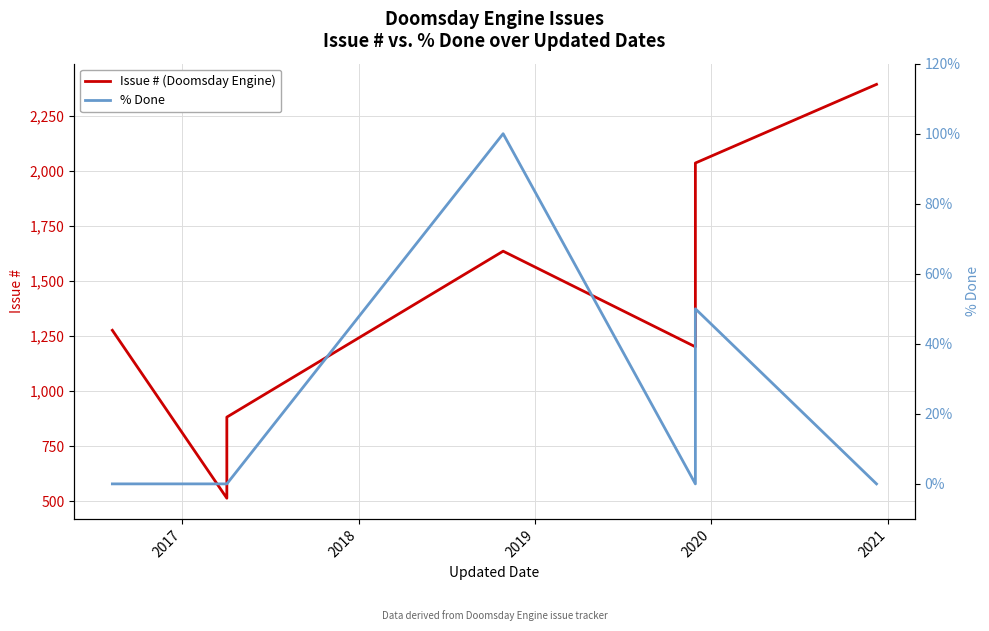

How many data points in Issue # (Doomsday Engine) are above 1362?

5